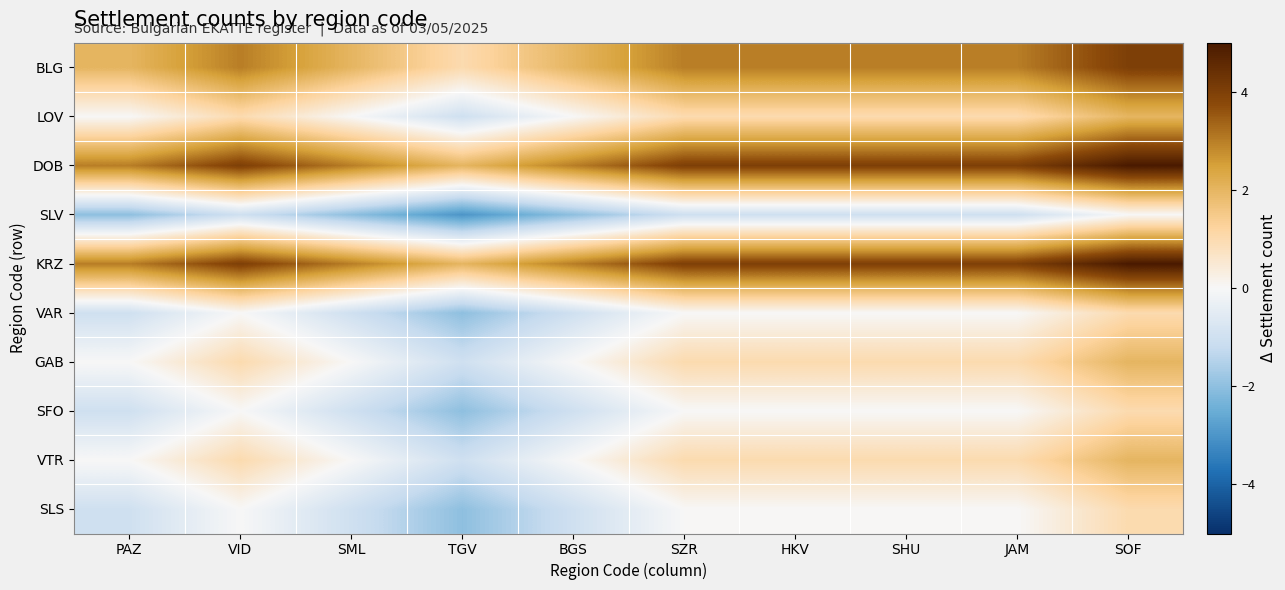

At how many categories does at least one series exceed 4?

1